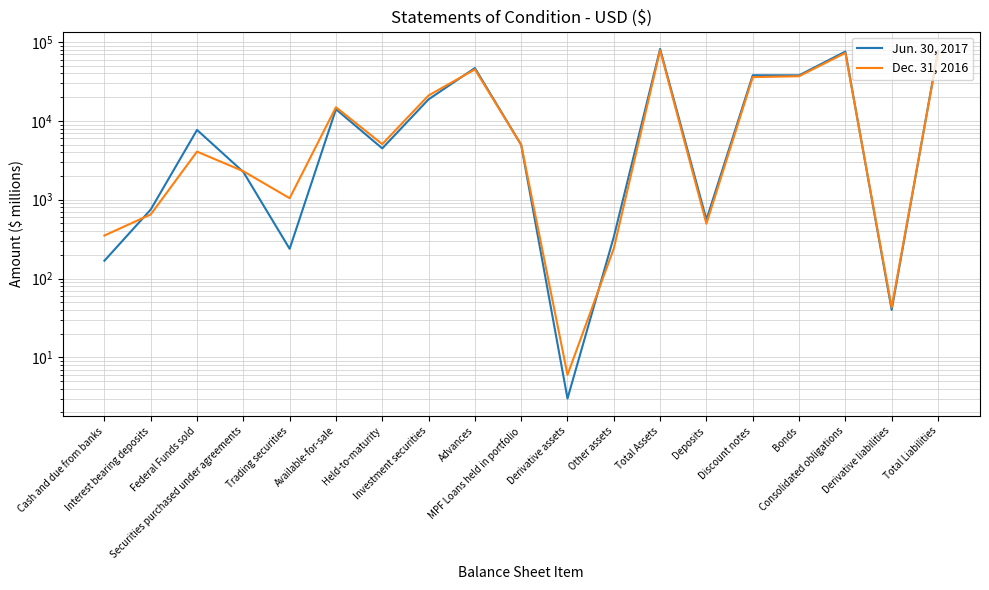

List the series in order of their peak value, lowest first.

Dec. 31, 2016, Jun. 30, 2017